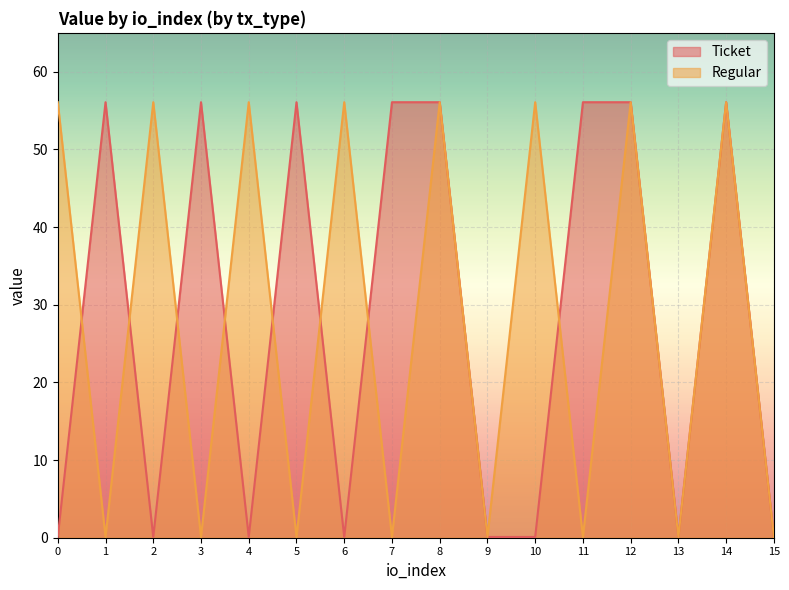

How many interior local valleys does the Ticket series have?

4